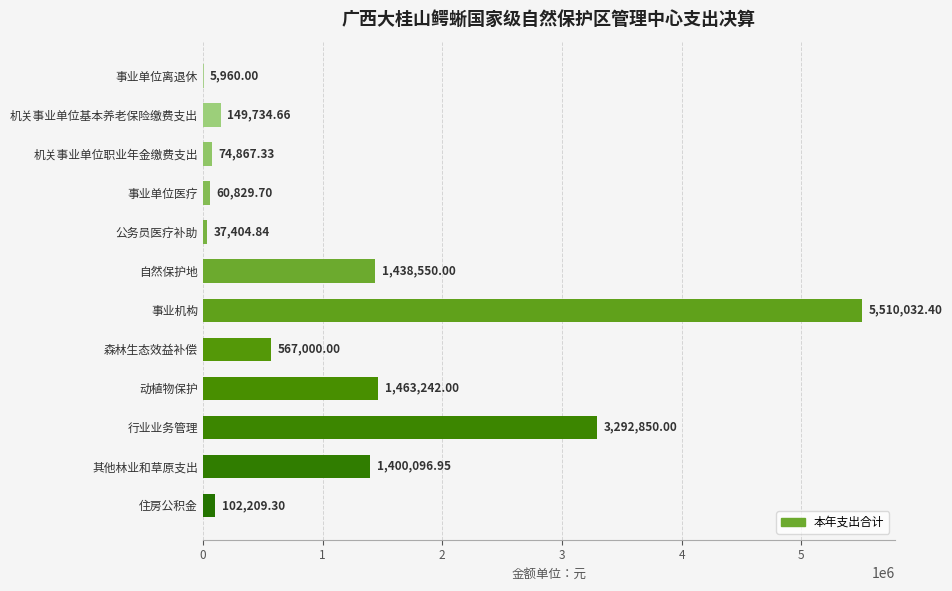

Which has a higher value, 事业单位离退休 or 行业业务管理?

行业业务管理